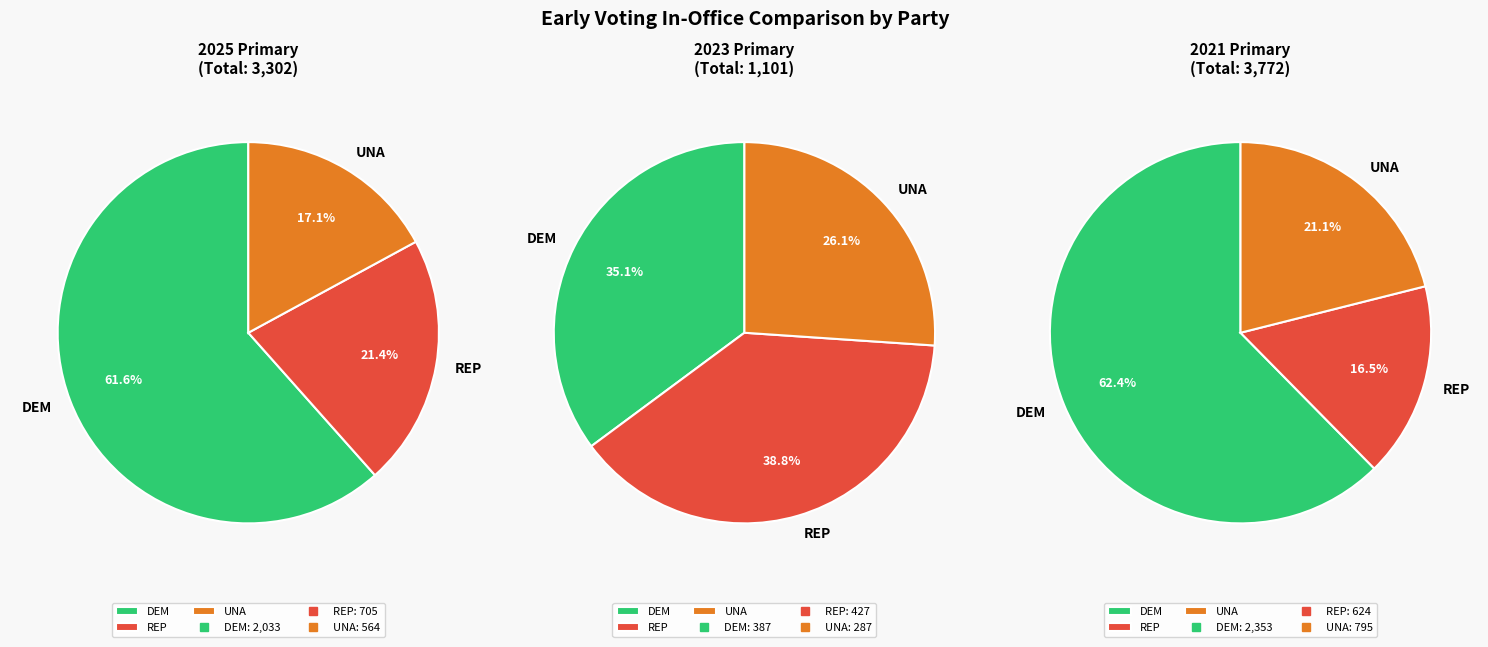

Rank the series by their average value, from highest to lowest.

2021 Primary, 2025 Primary, 2023 Primary